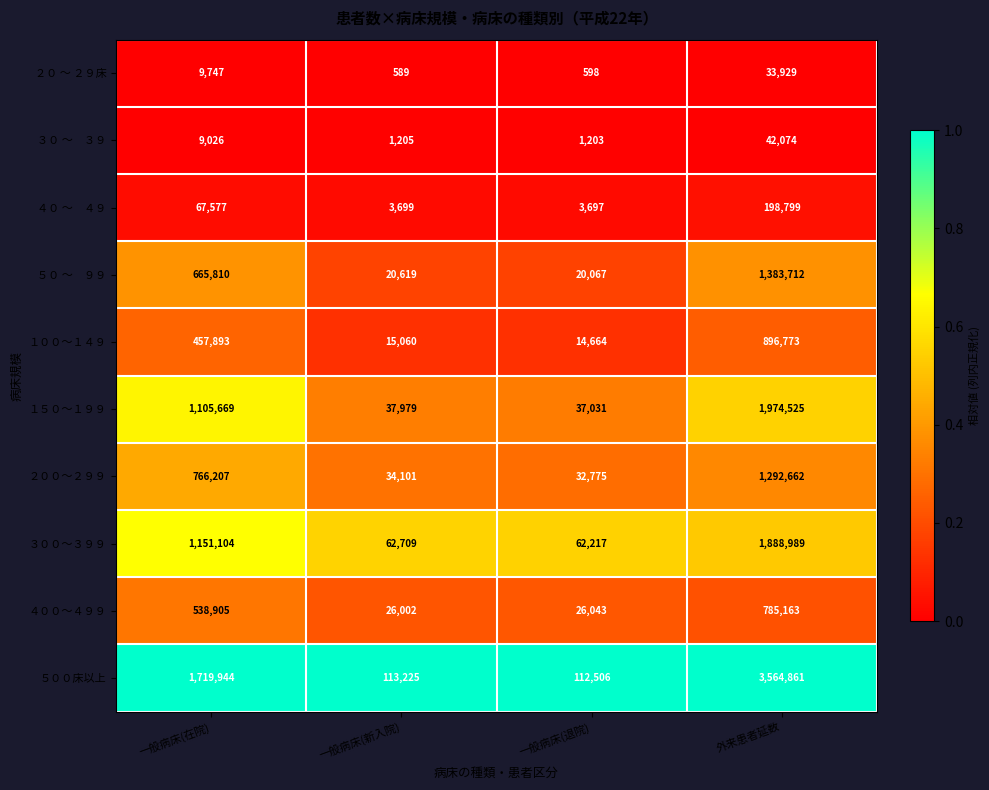

Which series has the largest range (max minus min)?

５００床以上